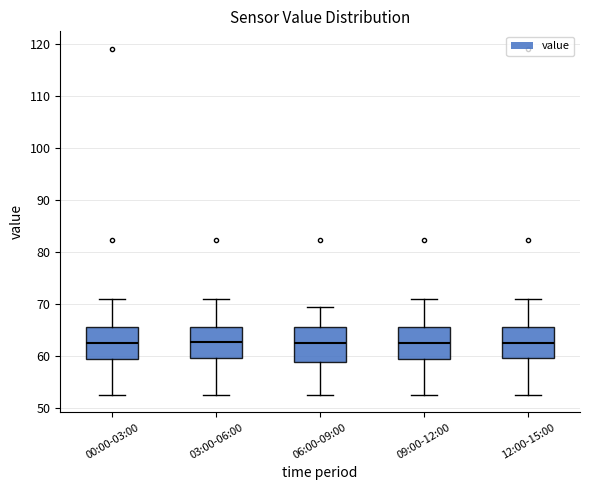

Reading left to right, transcribe this box plot: for each box, give where its median line is, the range the box spans, and where its two whiskers end, as read against the y-axis. The values are not printed on the chart, so give them approximately, as read against the axis.

00:00-03:00: median 63, box 59 to 66, whiskers 53 to 71
03:00-06:00: median 63, box 60 to 66, whiskers 53 to 71
06:00-09:00: median 63, box 59 to 66, whiskers 53 to 70
09:00-12:00: median 63, box 59 to 66, whiskers 53 to 71
12:00-15:00: median 63, box 60 to 66, whiskers 53 to 71